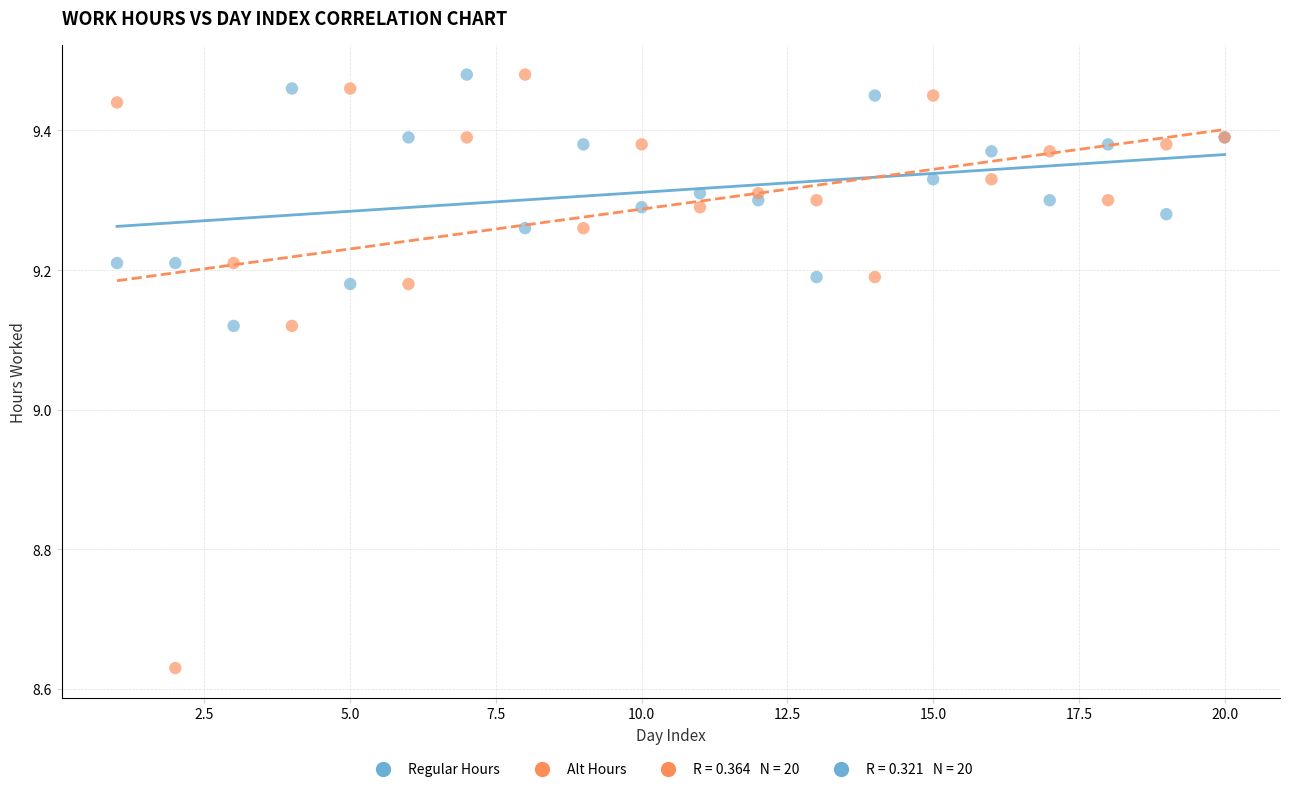

Which series has the widest spread of Y values?

Alt Hours